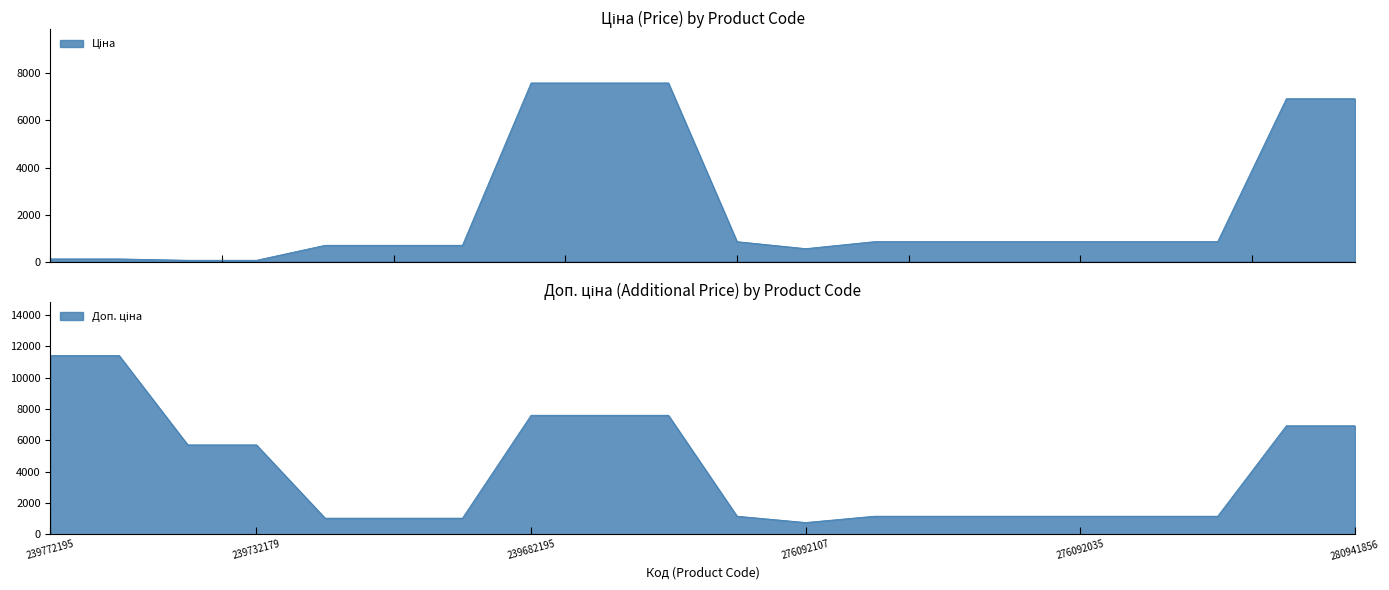

How many values in the Ціна series exceed 848?

12